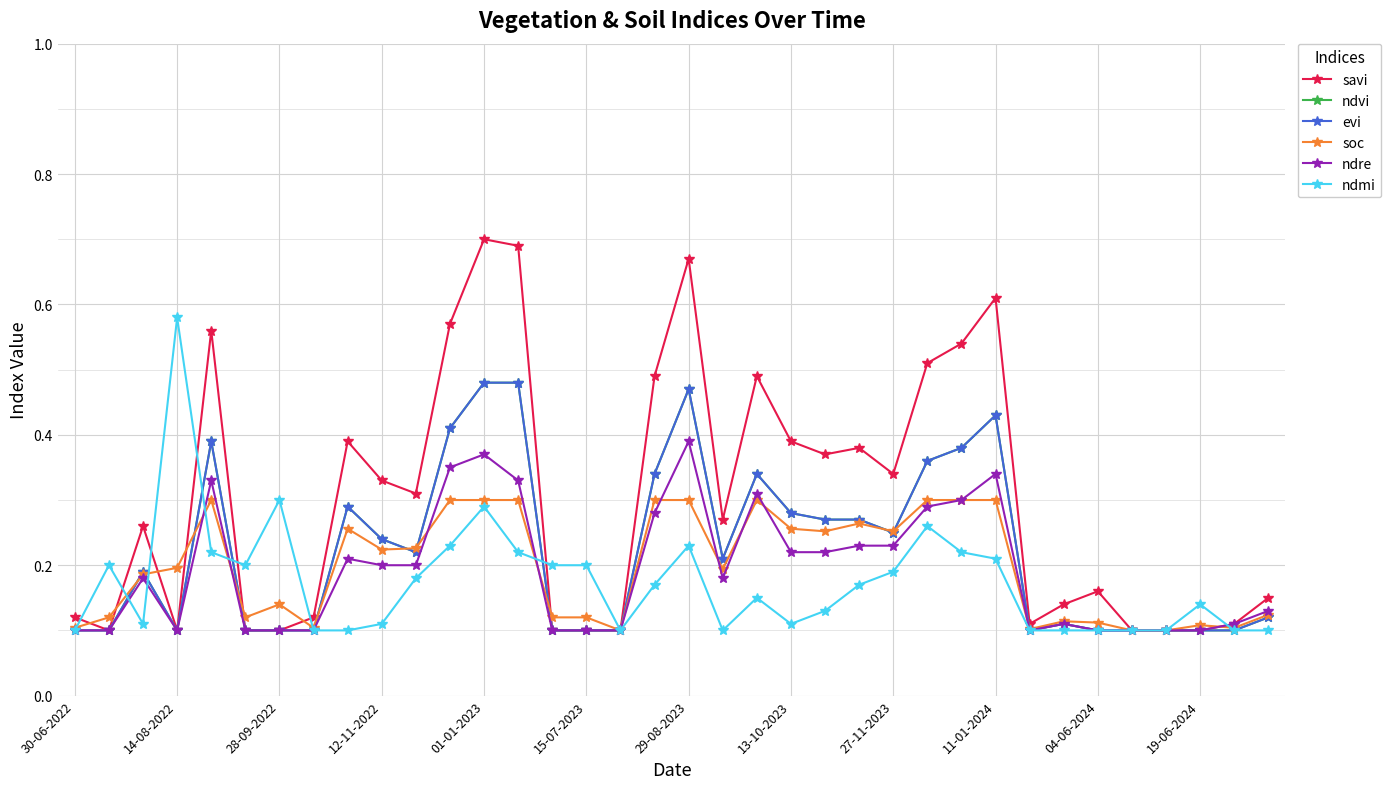

Does the chart display data point markers on the line(s)?

Yes